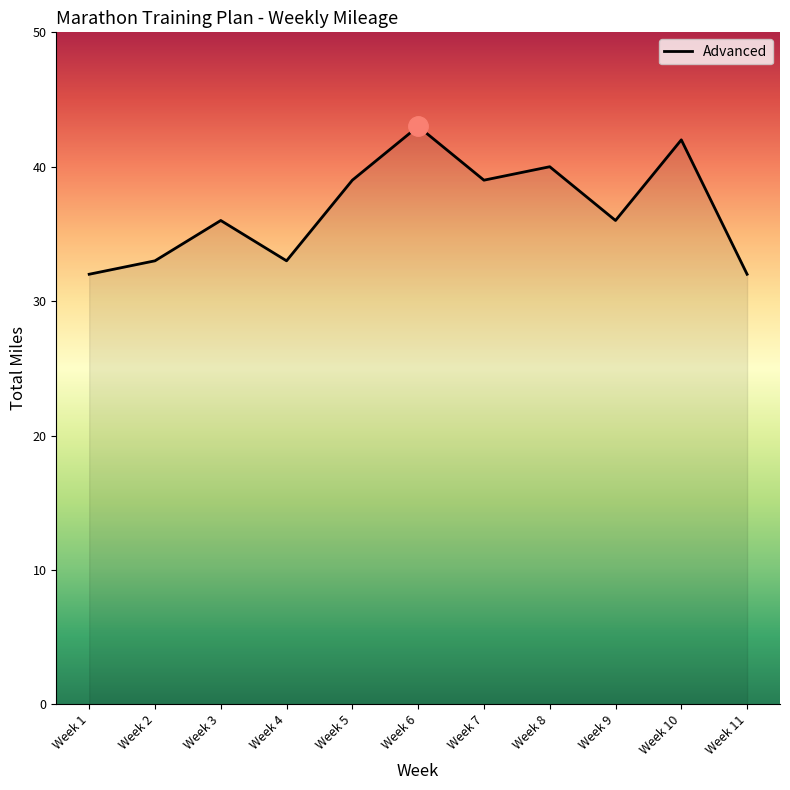

What is the difference between the maximum and minimum values?

11